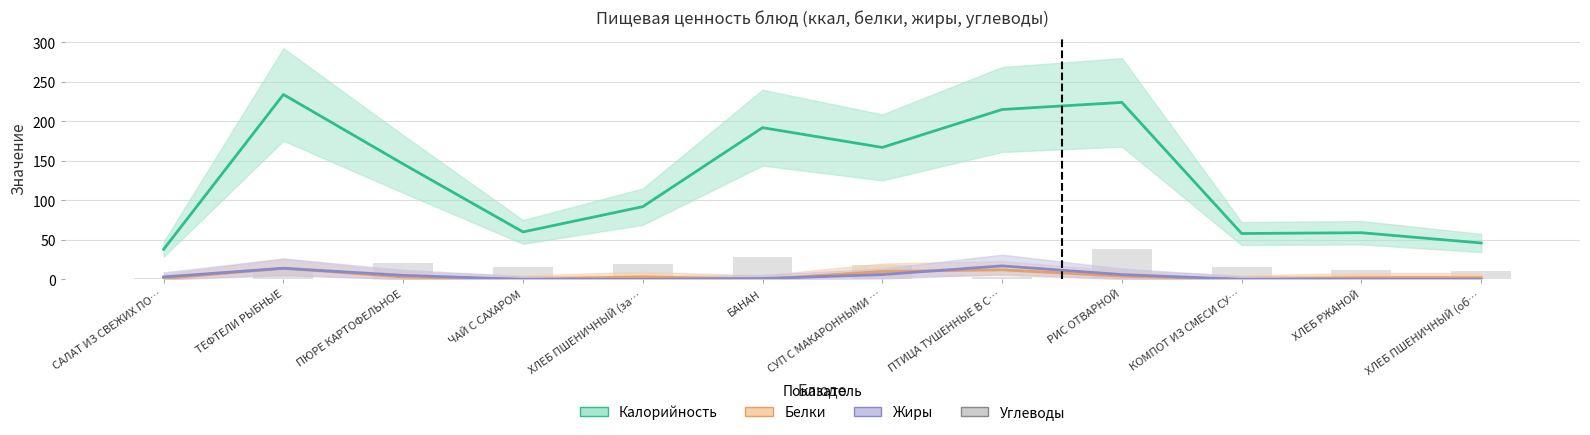

What is the difference between the second highest and minimum values in the Углеводы series?

26